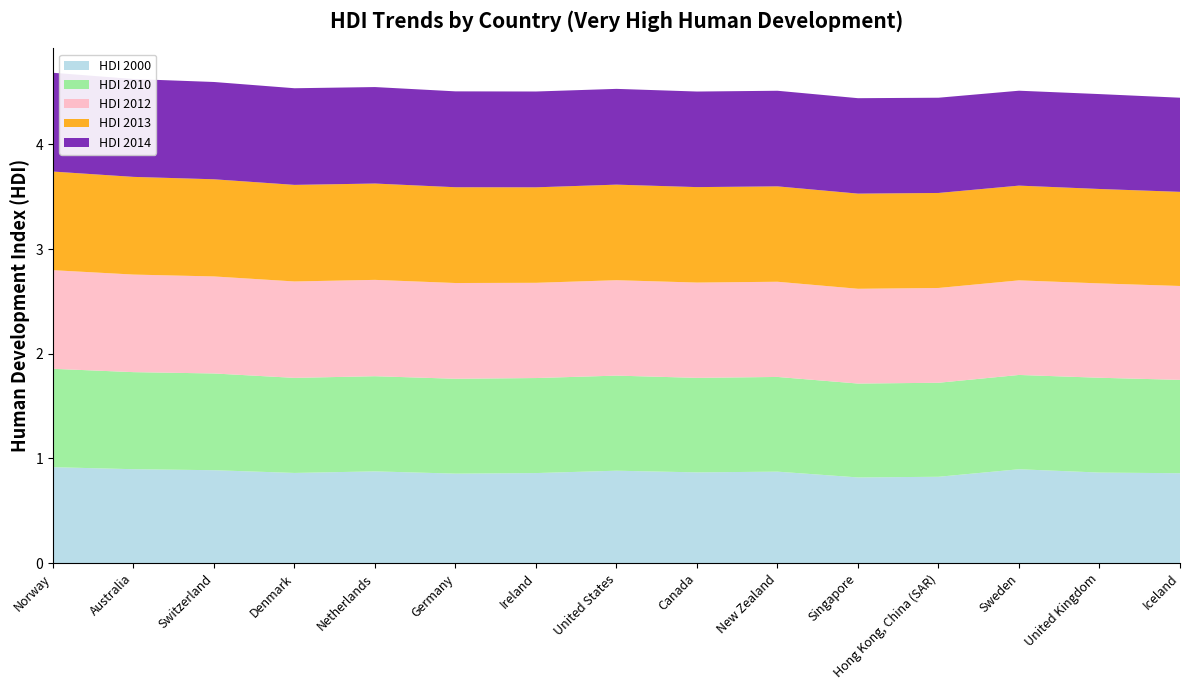

Reading right to left, list all the values displayed in this chart.

HDI 2000: Iceland=0.9	United Kingdom=0.9	Sweden=0.9	Hong Kong, China (SAR)=0.8	Singapore=0.8	New Zealand=0.9	Canada=0.9	United States=0.9	Ireland=0.9	Germany=0.9	Netherlands=0.9	Denmark=0.9	Switzerland=0.9	Australia=0.9	Norway=0.9
HDI 2010: Iceland=0.9	United Kingdom=0.9	Sweden=0.9	Hong Kong, China (SAR)=0.9	Singapore=0.9	New Zealand=0.9	Canada=0.9	United States=0.9	Ireland=0.9	Germany=0.9	Netherlands=0.9	Denmark=0.9	Switzerland=0.9	Australia=0.9	Norway=0.9
HDI 2012: Iceland=0.9	United Kingdom=0.9	Sweden=0.9	Hong Kong, China (SAR)=0.9	Singapore=0.9	New Zealand=0.9	Canada=0.9	United States=0.9	Ireland=0.9	Germany=0.9	Netherlands=0.9	Denmark=0.9	Switzerland=0.9	Australia=0.9	Norway=0.9
HDI 2013: Iceland=0.9	United Kingdom=0.9	Sweden=0.9	Hong Kong, China (SAR)=0.9	Singapore=0.9	New Zealand=0.9	Canada=0.9	United States=0.9	Ireland=0.9	Germany=0.9	Netherlands=0.9	Denmark=0.9	Switzerland=0.9	Australia=0.9	Norway=0.9
HDI 2014: Iceland=0.9	United Kingdom=0.9	Sweden=0.9	Hong Kong, China (SAR)=0.9	Singapore=0.9	New Zealand=0.9	Canada=0.9	United States=0.9	Ireland=0.9	Germany=0.9	Netherlands=0.9	Denmark=0.9	Switzerland=0.9	Australia=0.9	Norway=0.9